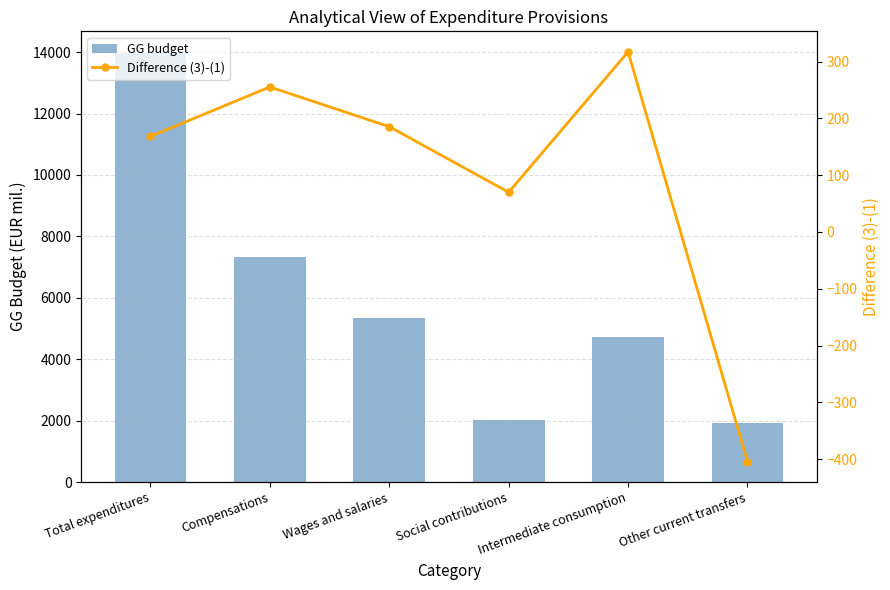

What is the difference between the Difference (3)-(1) values at Intermediate consumption and Social contributions?

247.1